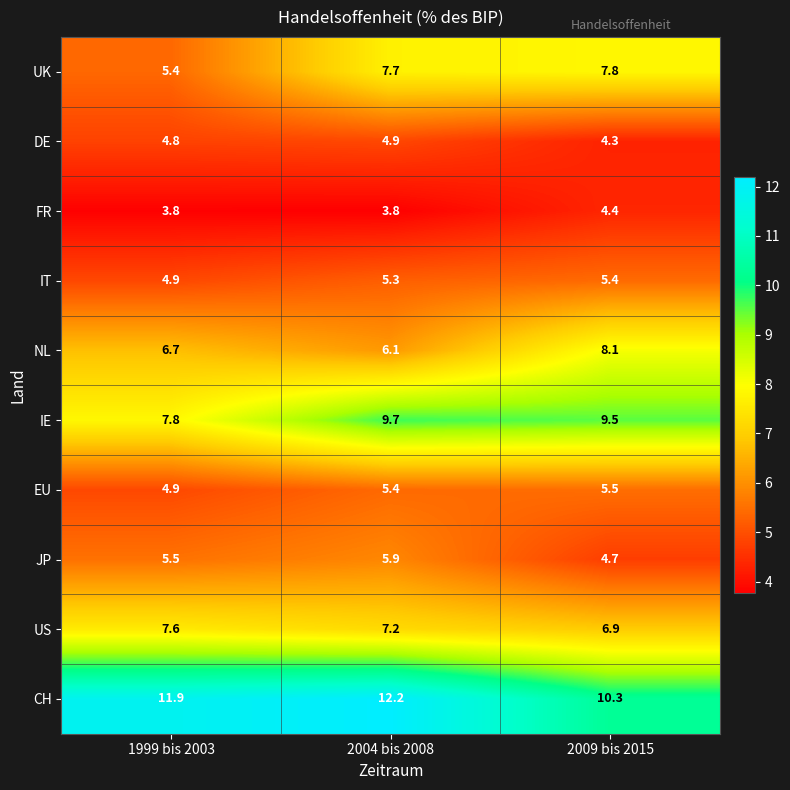

What is the maximum value shown in the chart?

12.2